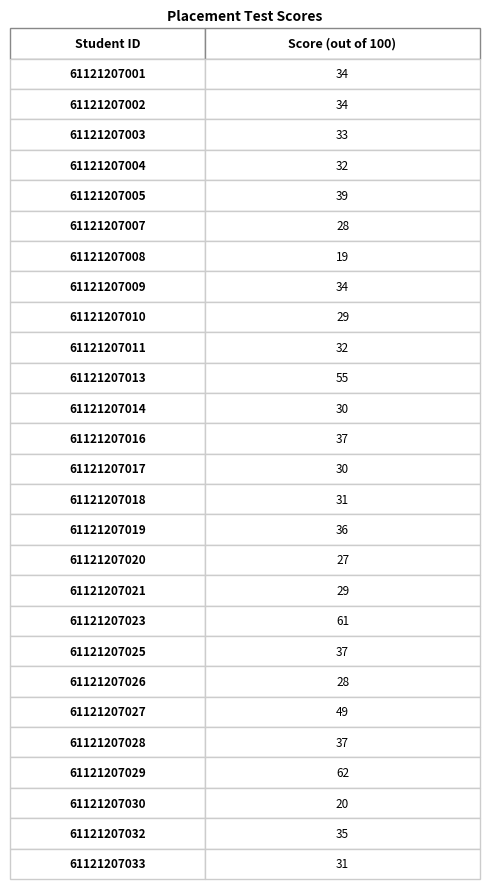

Between 61121207019 and 61121207029, which is larger?

61121207029